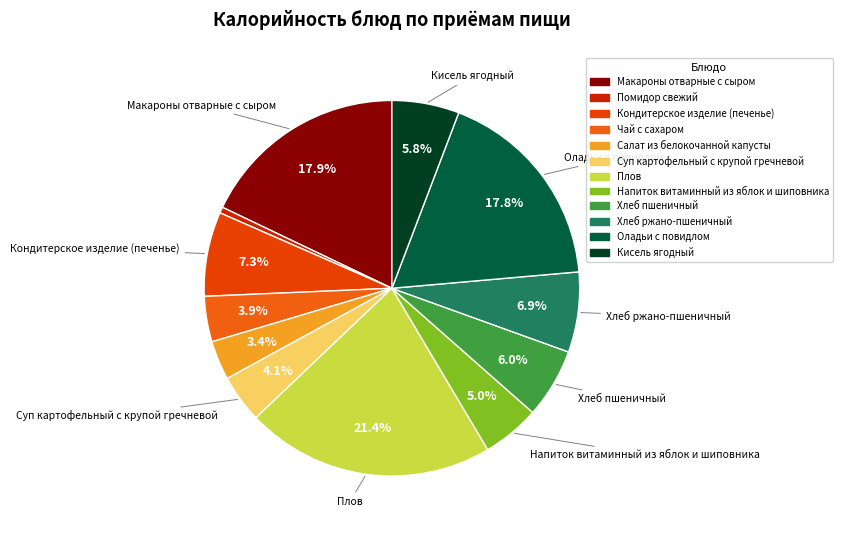

What is the smallest slice in the pie chart?

Помидор свежий